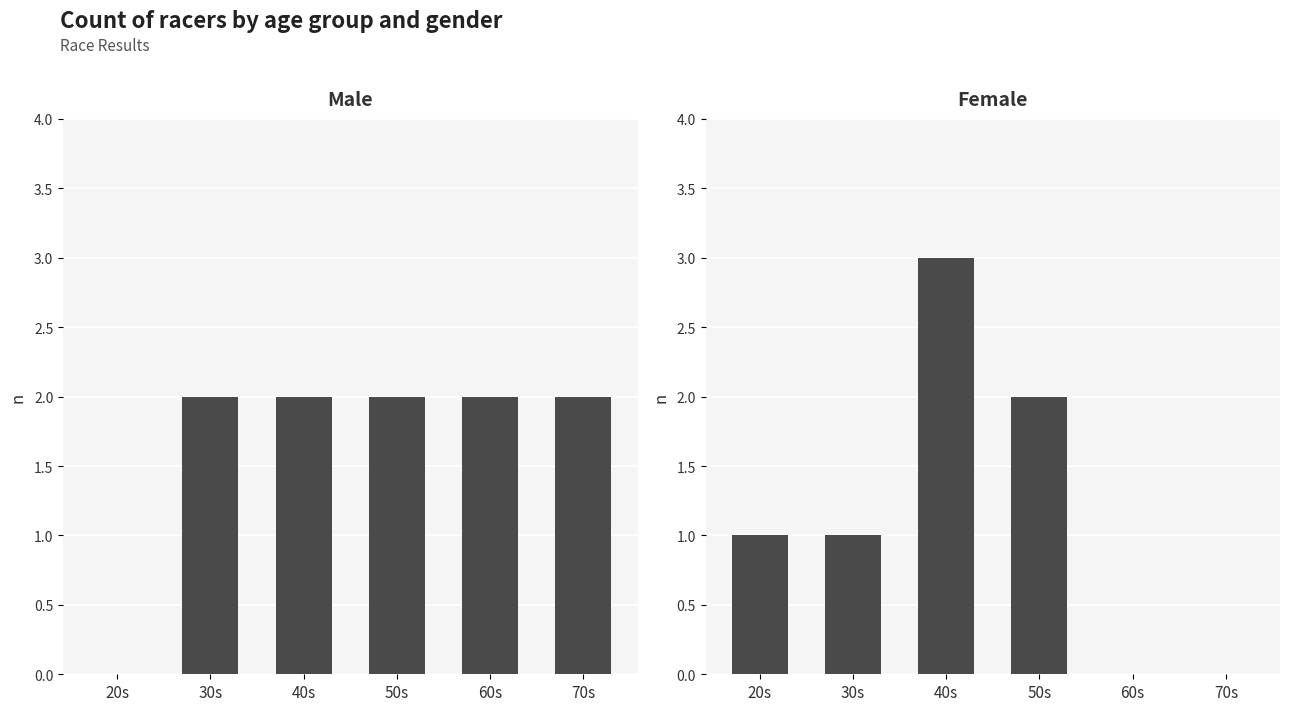

What are all the series names shown in the legend?

Male, Female